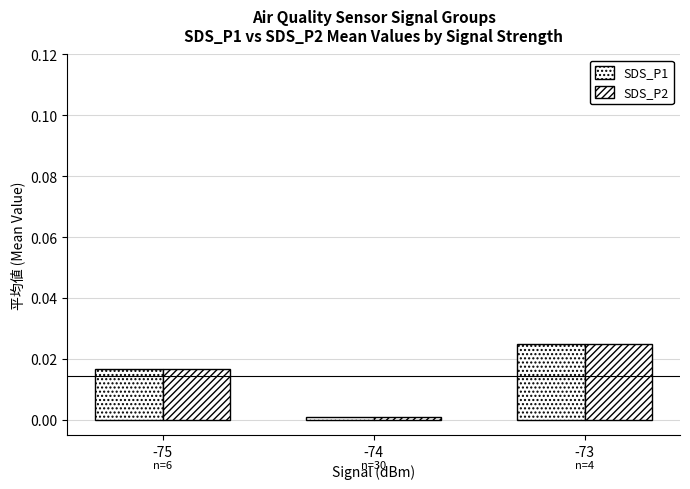

How many bars are there in each group?

2